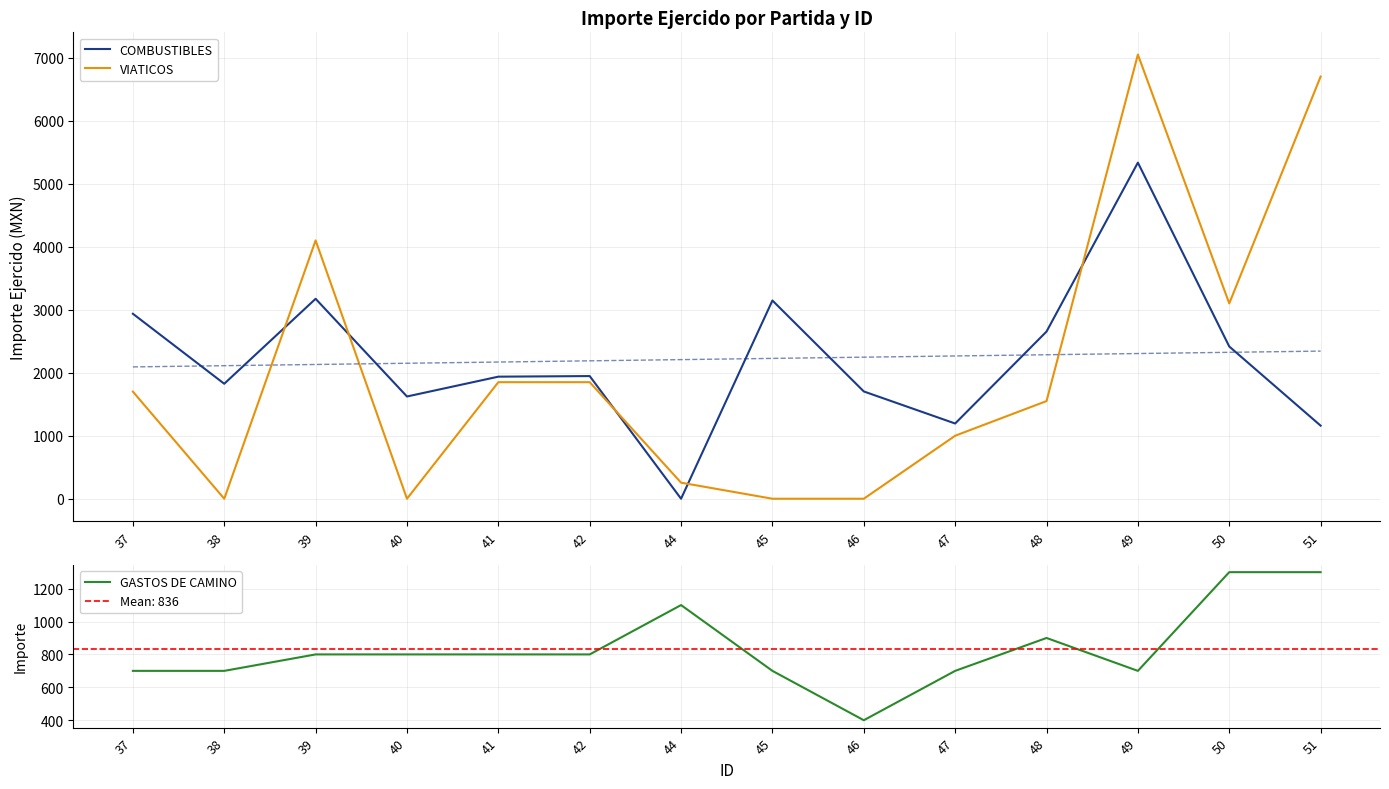

What is the difference between the second highest and second lowest values in the GASTOS DE CAMINO series?

600